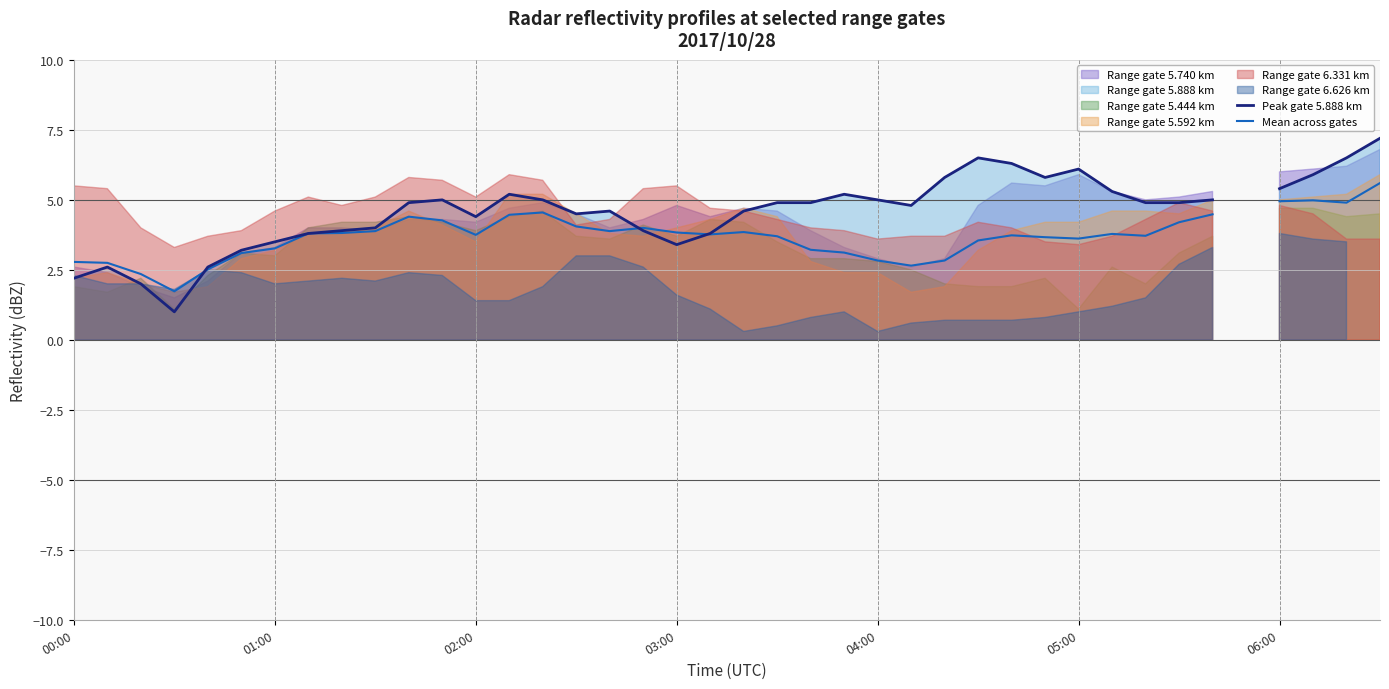

List the labels in order of Mean across gates value, largest first.

35, 39, 37, 36, 38, 14, 34, 13, 10, 11, 33, 15, 17, 9, 16, 20, 18, 8, 7, 31, 19, 12, 28, 32, 21, 29, 30, 27, 06:00, 22, 23, 05:00, 24, 26, 00:00, 01:00, 25, 04:00, 02:00, 03:00